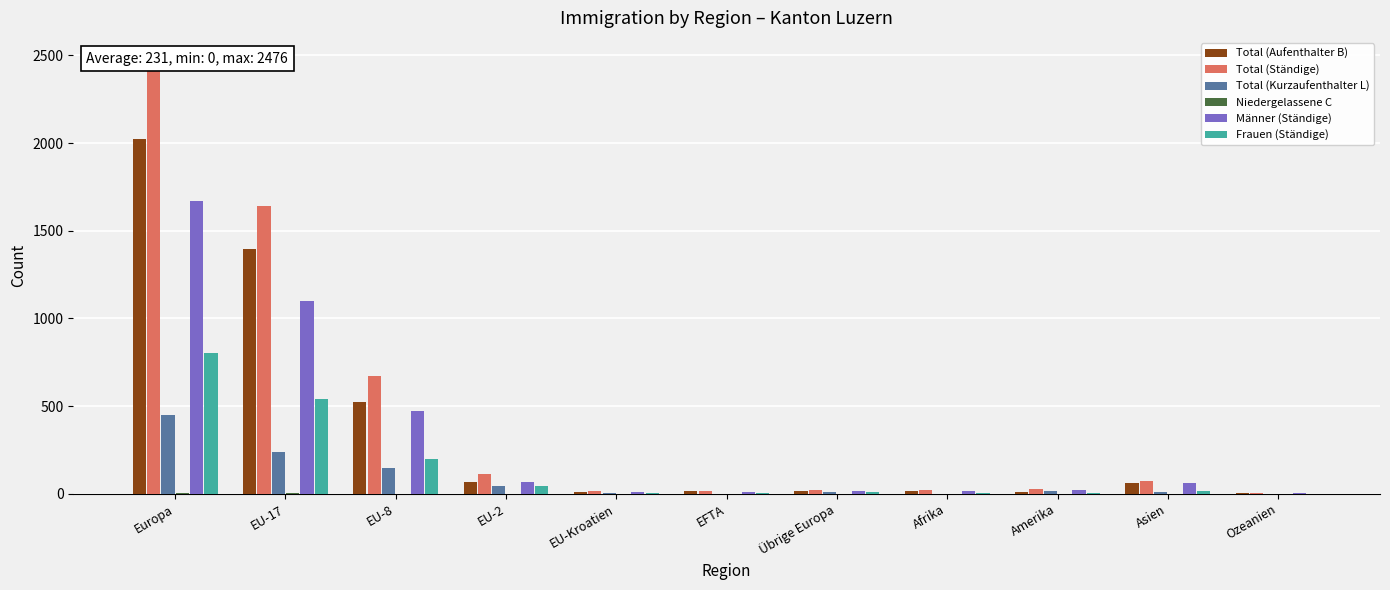

What is the difference between the highest and lowest values at Übrige Europa?

23